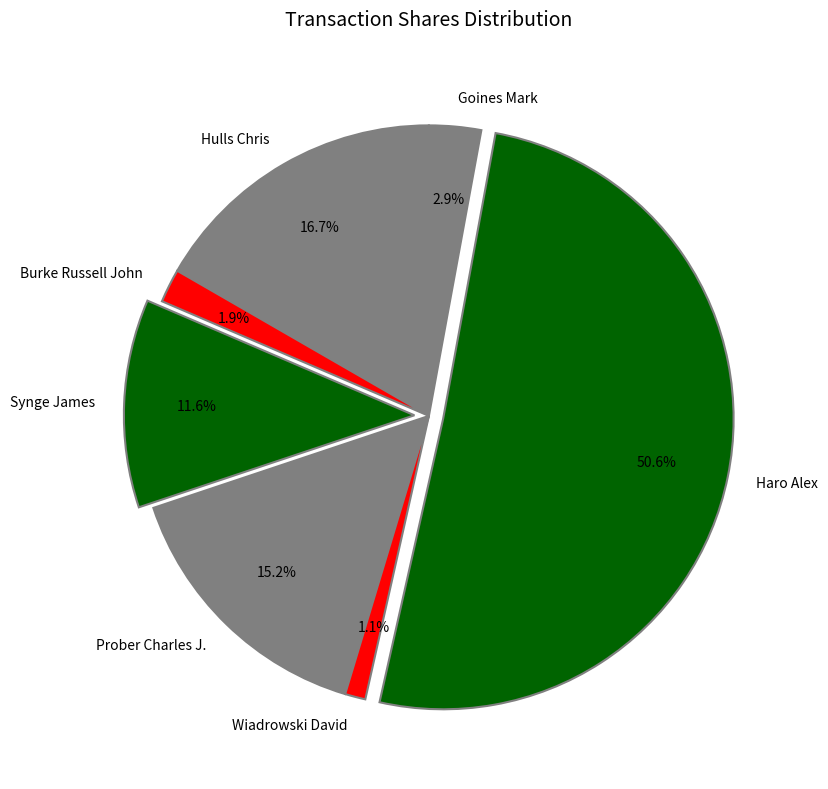

The Prober Charles J. slice represents 15% of the pie. True or false?

True